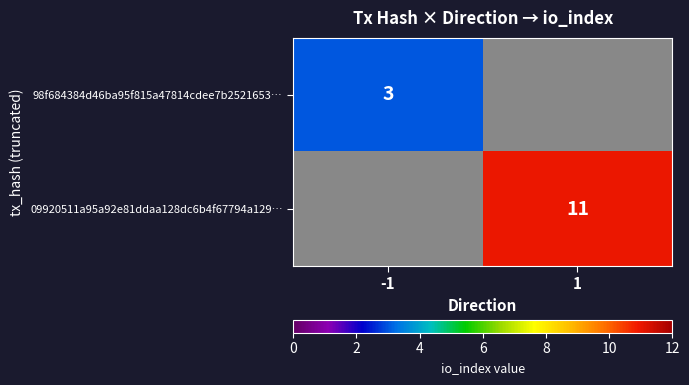

Between -1 and 1, which is larger?

1